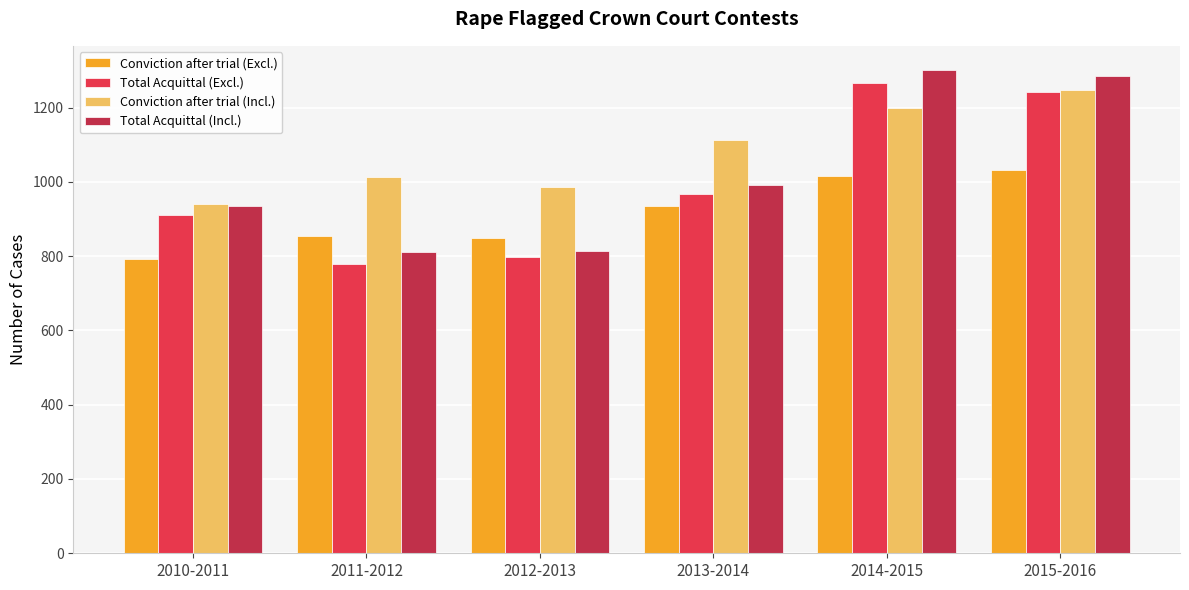

List the series in order of their overall mean, lowest first.

Conviction after trial (Excl.), Total Acquittal (Excl.), Total Acquittal (Incl.), Conviction after trial (Incl.)